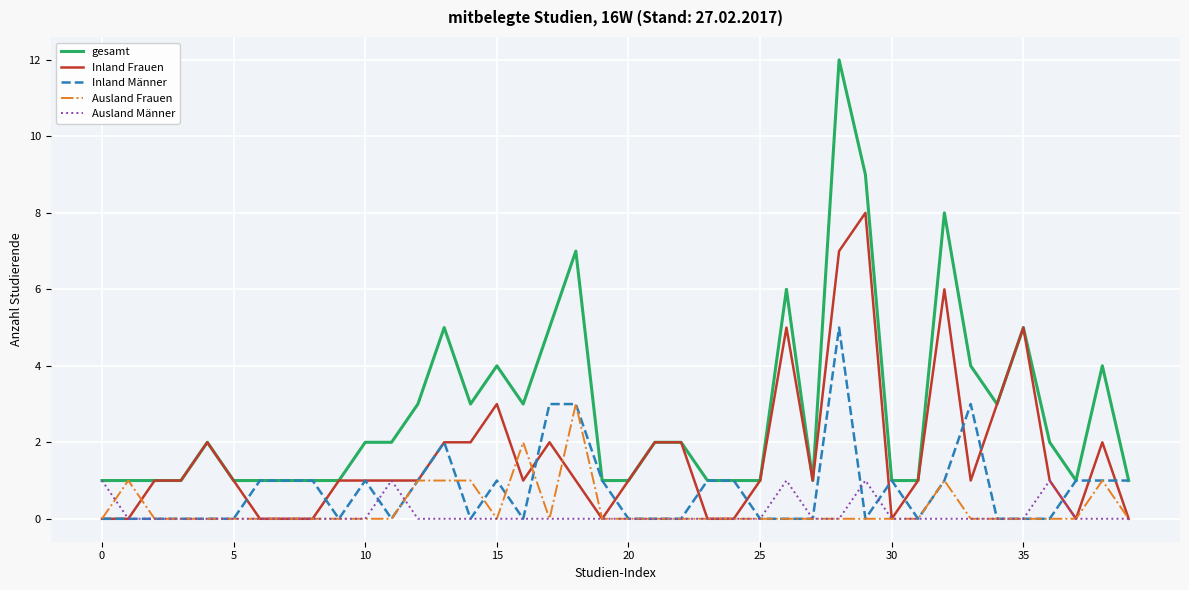

What is the maximum value for Ausland Frauen?

3